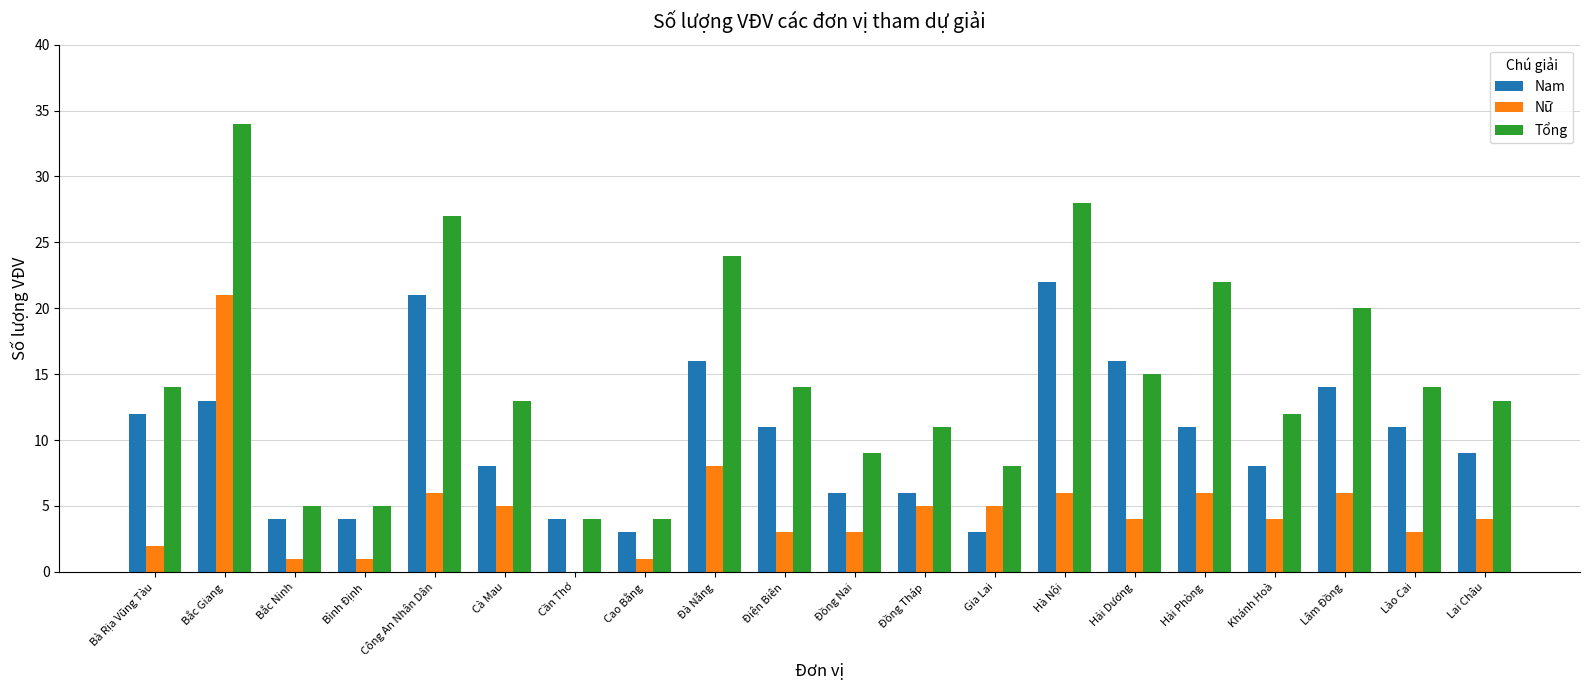

Which series has the largest range (max minus min)?

Tổng